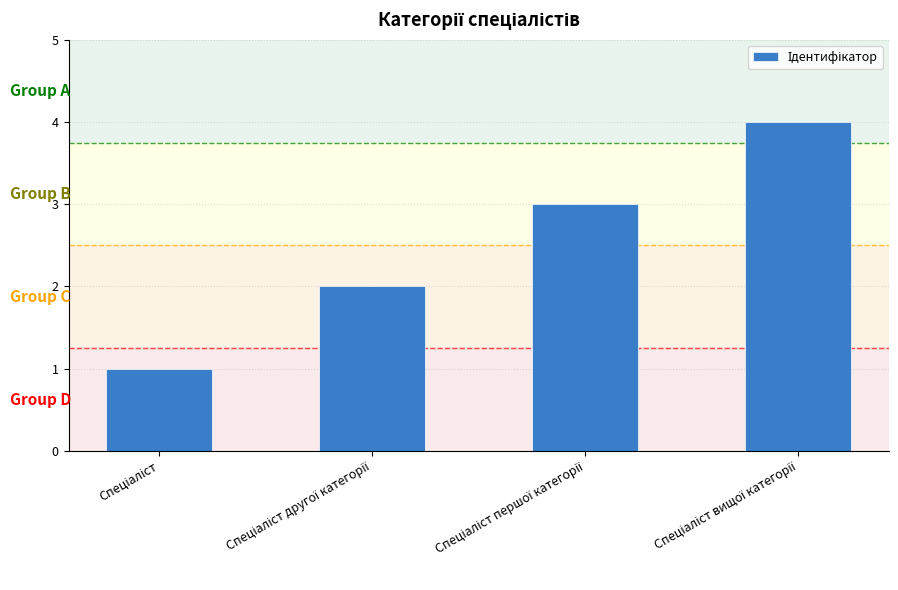

Reading left to right, extract all data points from this chart.

1	2	3	4